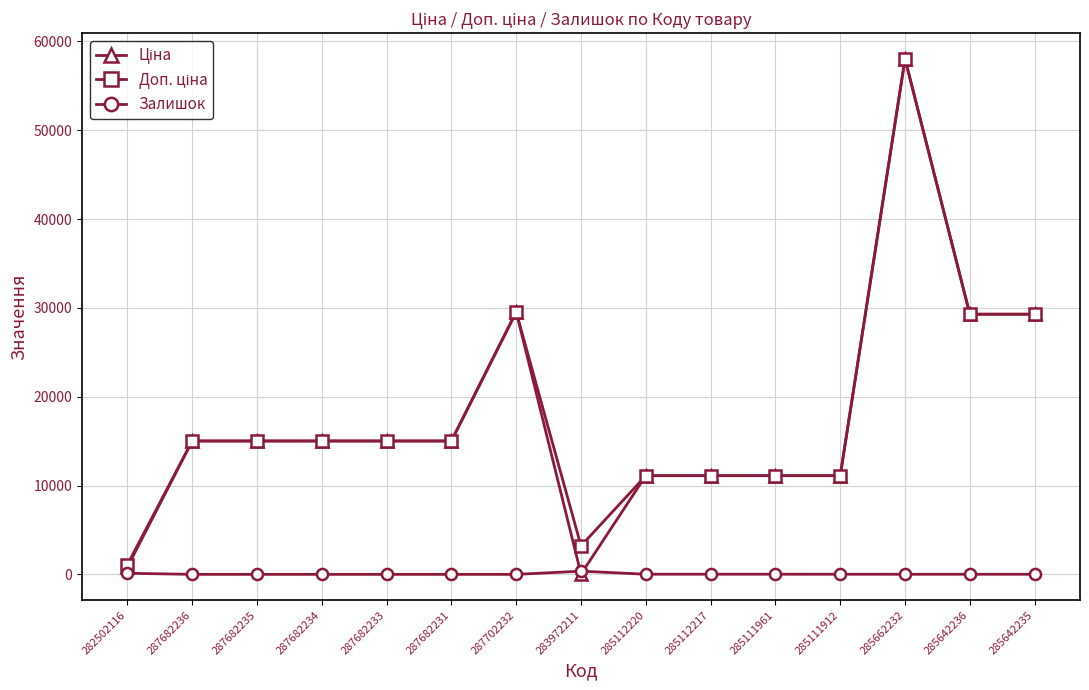

How many series are shown in this chart?

3